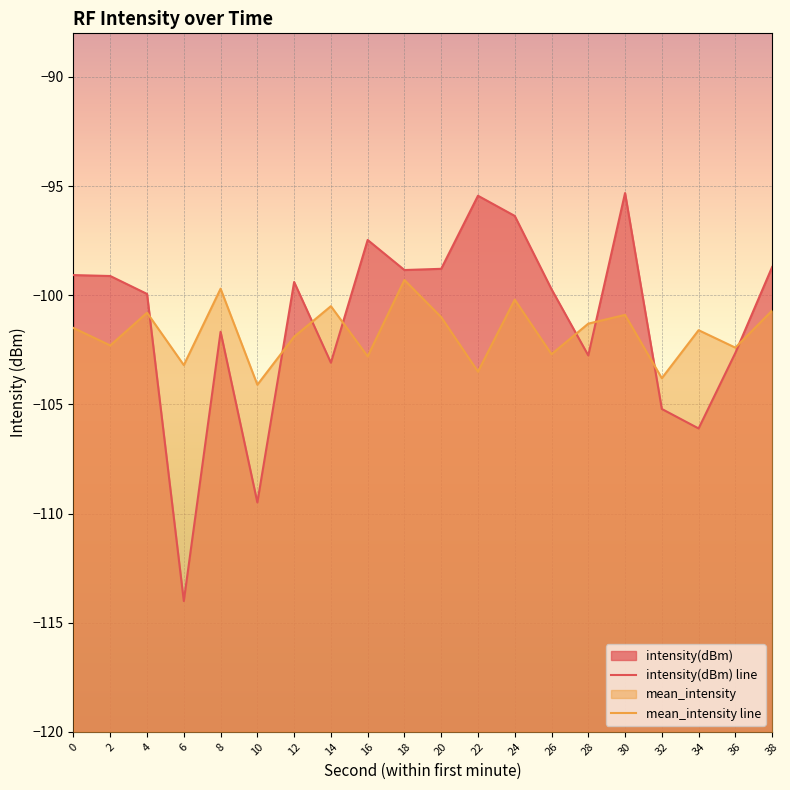

Reading left to right, transcribe all the data shown in this chart.

intensity(dBm) line: -99.1	-99.1	-99.9	-114.0	-101.7	-109.5	-99.4	-103.1	-97.5	-98.8	-98.8	-95.4	-96.4	-99.7	-102.8	-95.3	-105.2	-106.1	-102.6	-98.7
mean_intensity line: -101.5	-102.3	-100.8	-103.2	-99.7	-104.1	-101.9	-100.5	-102.8	-99.3	-101.0	-103.5	-100.2	-102.7	-101.3	-100.9	-103.8	-101.6	-102.4	-100.7